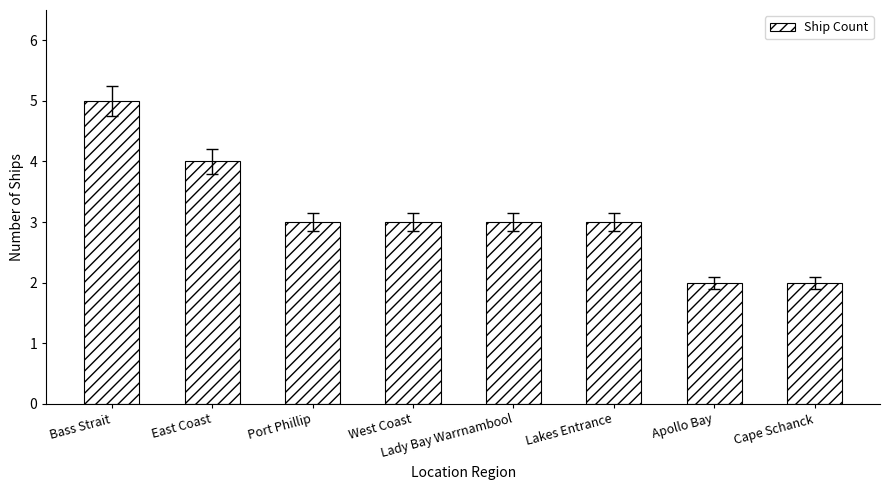

True or false: the data shows 2 at West Coast.

False